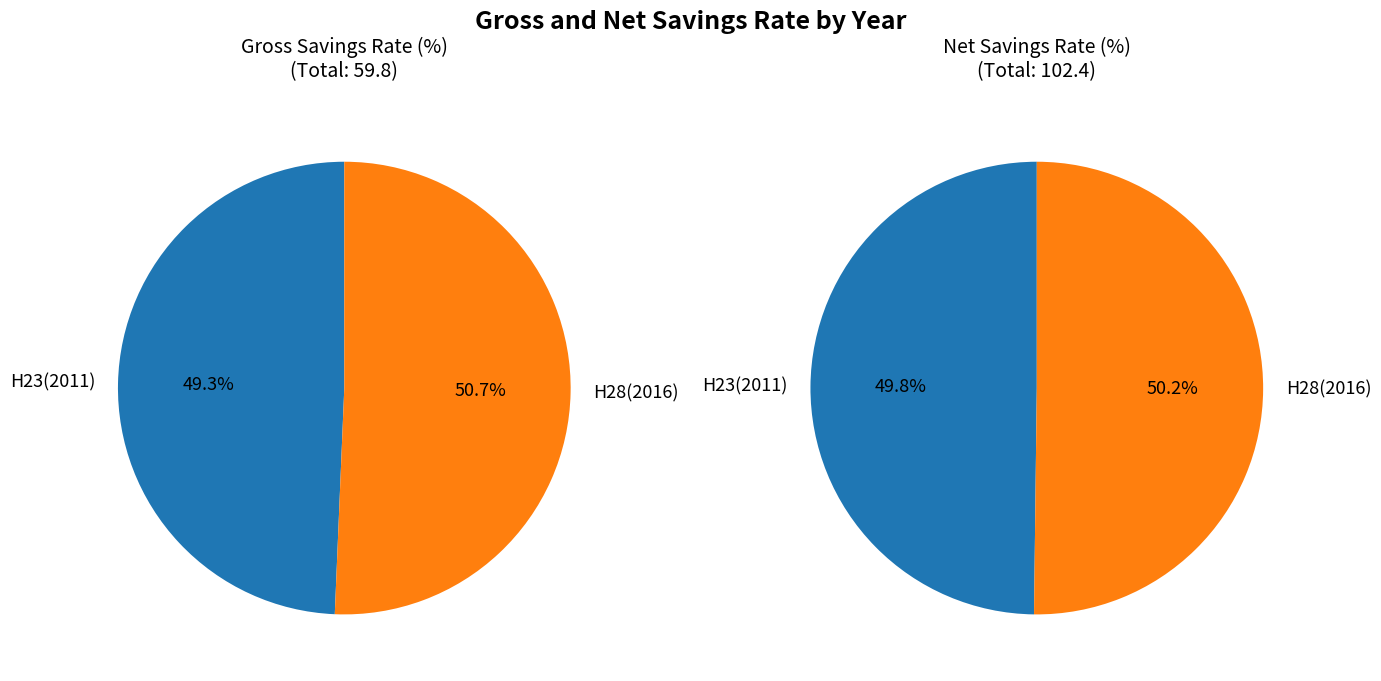

What percentage is the H23(2011) slice, to the nearest percent?

50%